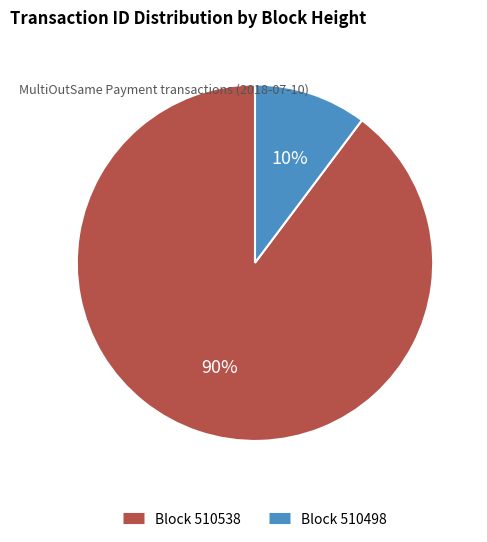

Is there a majority slice in this chart?

Yes